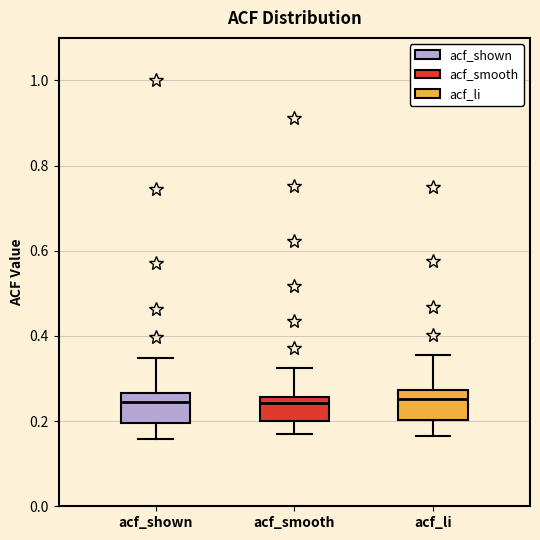

Reading left to right, transcribe this box plot: for each box, give where its median line is, the range the box spans, and where its two whiskers end, as read against the y-axis. The values are not printed on the chart, so give them approximately, as read against the axis.

acf_shown: median 0.24, box 0.20 to 0.26, whiskers 0.16 to 0.34
acf_smooth: median 0.24, box 0.20 to 0.26, whiskers 0.16 to 0.32
acf_li: median 0.26, box 0.20 to 0.28, whiskers 0.16 to 0.36